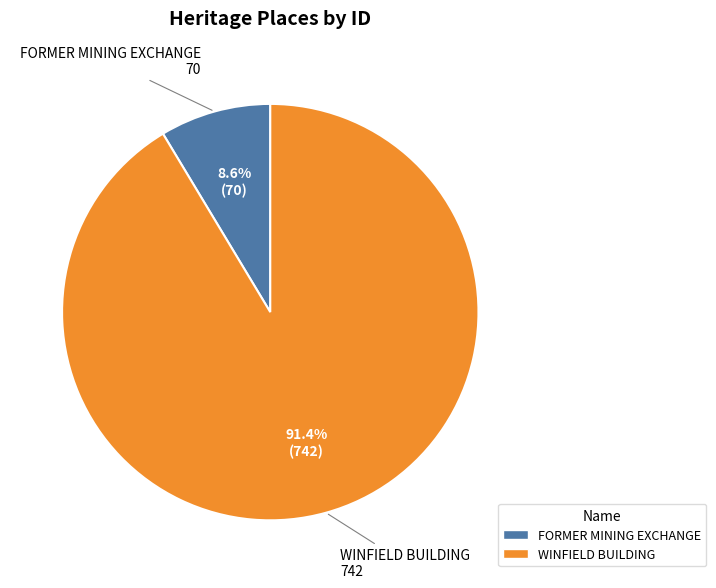

To the nearest percent, what portion does WINFIELD BUILDING represent?

91%